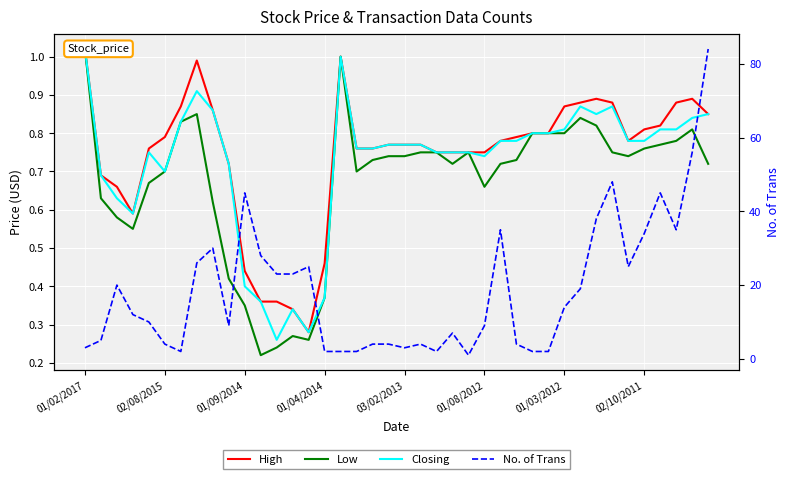

What is the difference between the second highest and second lowest values in the No. of Trans series?

54.0